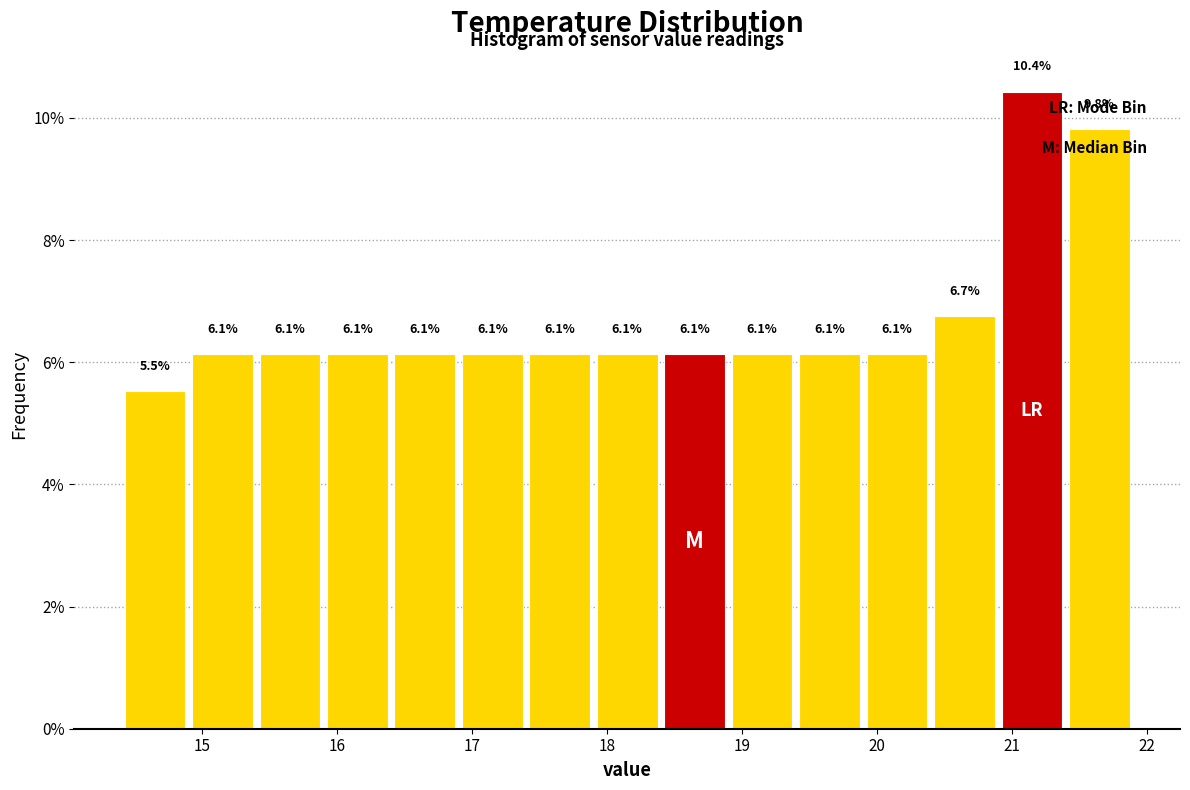

Reading left to right, transcribe this chart: for each bar, give the range it covers on the x-axis and its height.

14.4 to 14.9: 5.5
14.9 to 15.4: 6.1
15.4 to 15.9: 6.1
15.9 to 16.4: 6.1
16.4 to 16.9: 6.1
16.9 to 17.4: 6.1
17.4 to 17.9: 6.1
17.9 to 18.4: 6.1
18.4 to 18.9: 6.1
18.9 to 19.4: 6.1
19.4 to 19.9: 6.1
19.9 to 20.4: 6.1
20.4 to 20.9: 6.7
20.9 to 21.4: 10.4
21.4 to 21.9: 9.8